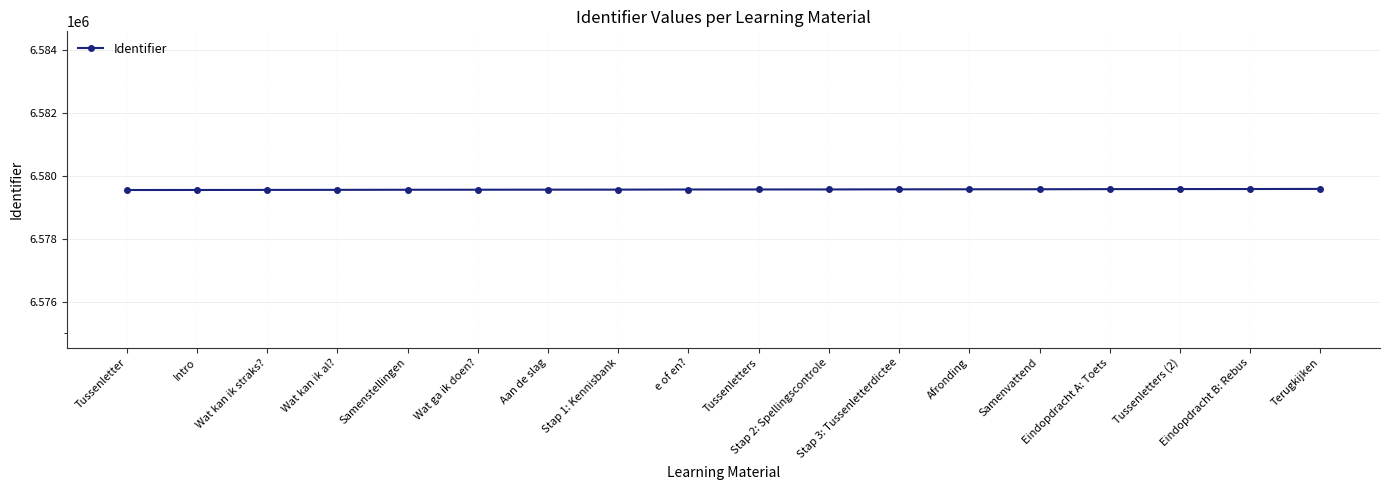

What is the label of the 8th point from the left?

Stap 1: Kennisbank